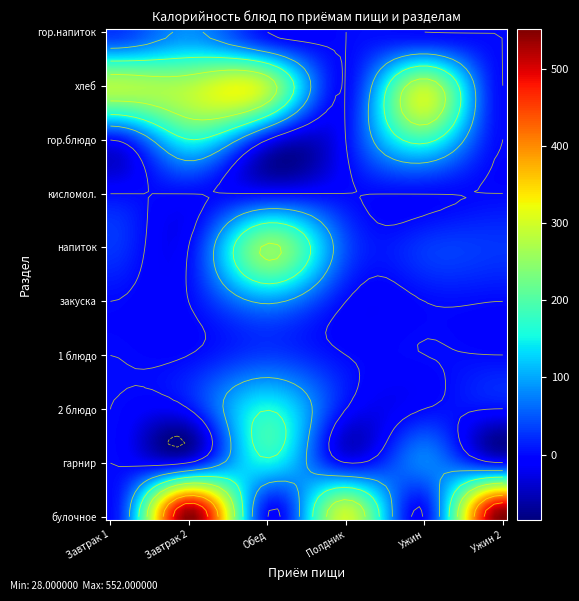

Is it true that Завтрак 1 equals 15.2 at напиток?

False